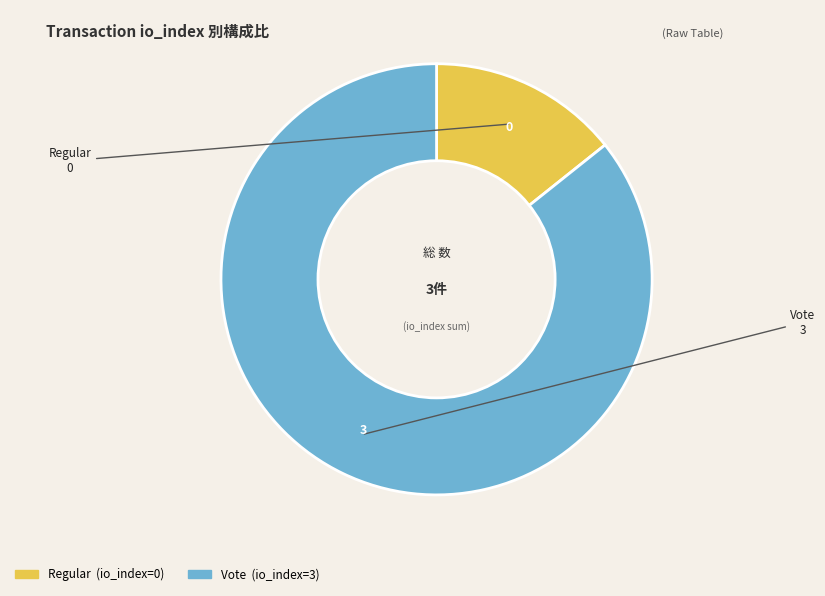

Count the number of slices in the pie.

2